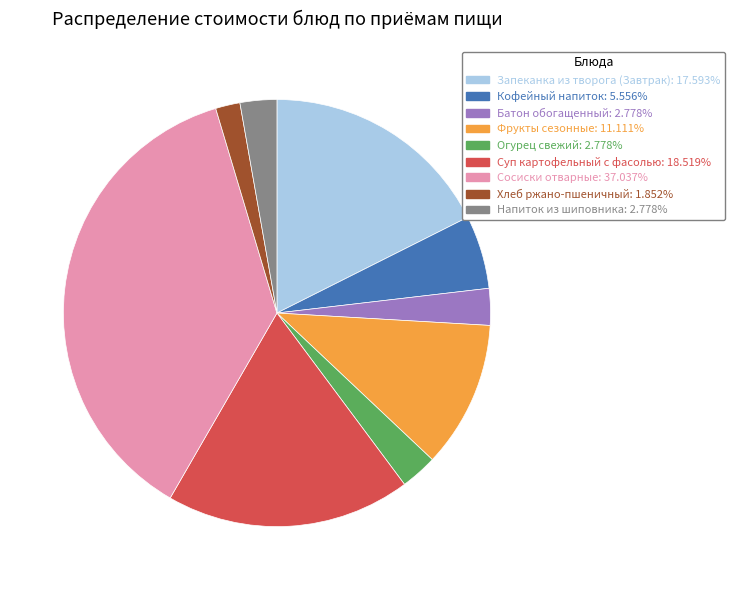

Which slice is the smallest?

Хлеб ржано-пшеничный